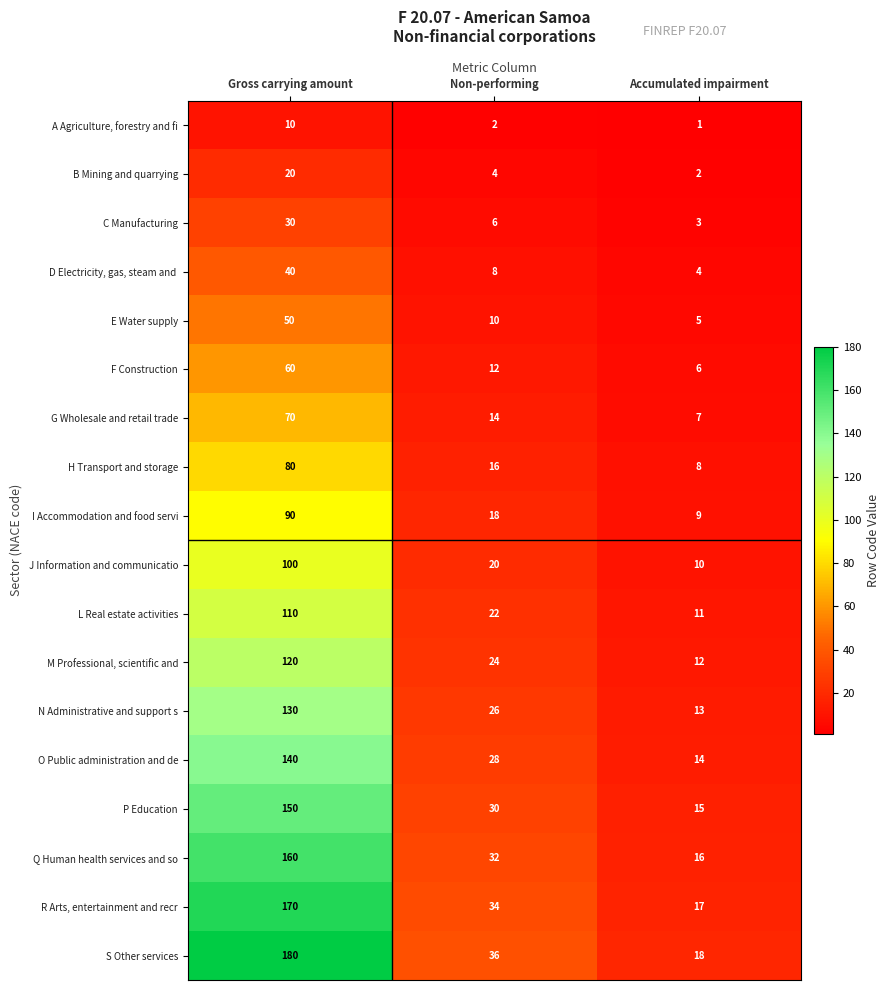

Which series has the largest total across all categories?

S Other services